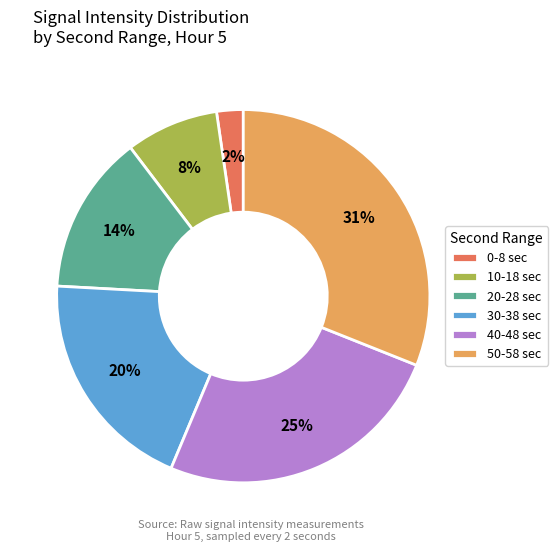

Approximately how many times larger is the value at 10-18 sec compared to 50-58 sec?

0.3